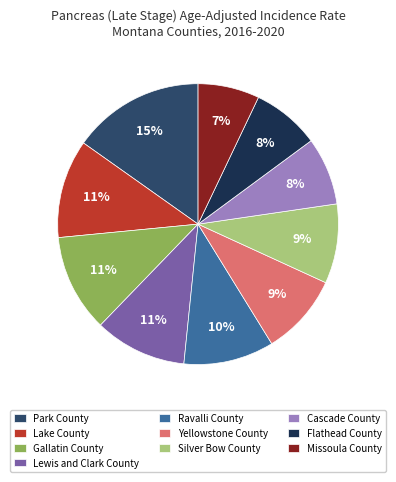

What percentage is the Lewis and Clark County slice, to the nearest percent?

11%